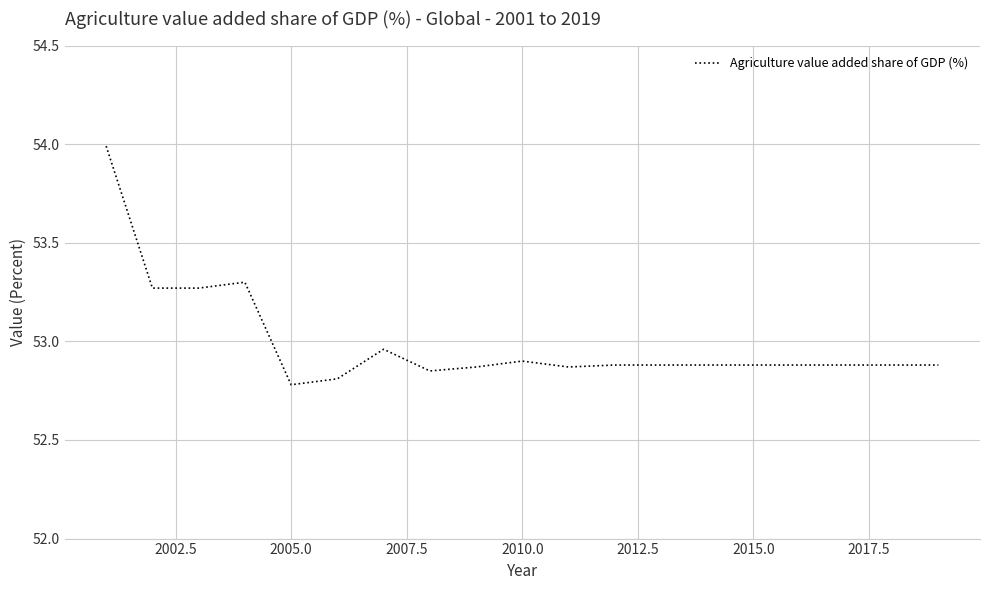

What is the sum of all values?

1006.9